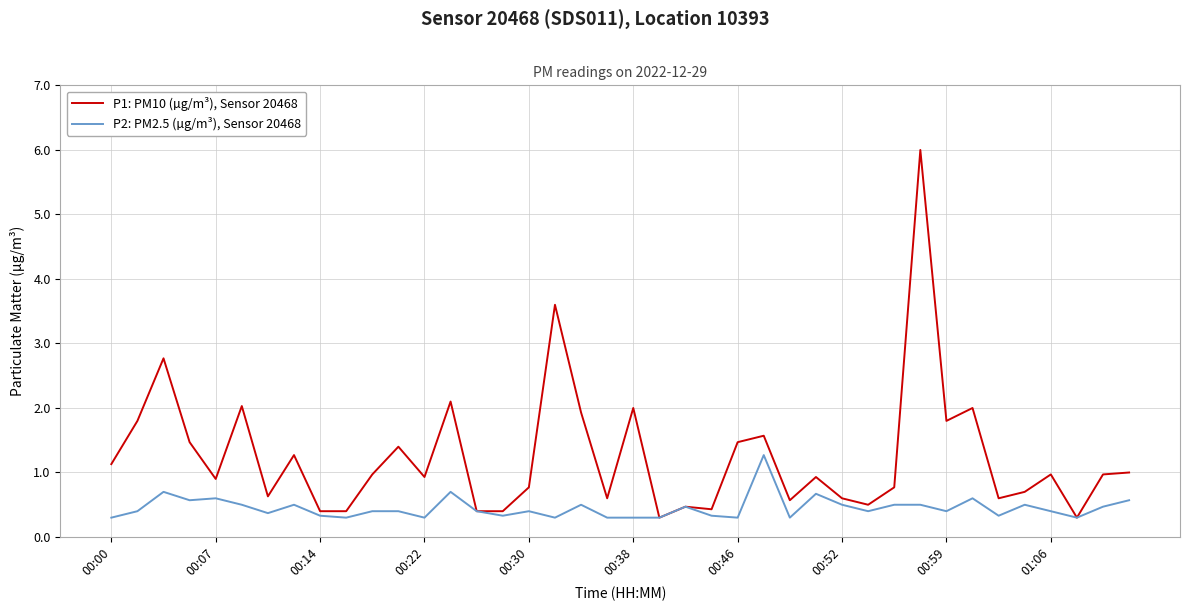

What is the minimum value shown in the chart?

0.3